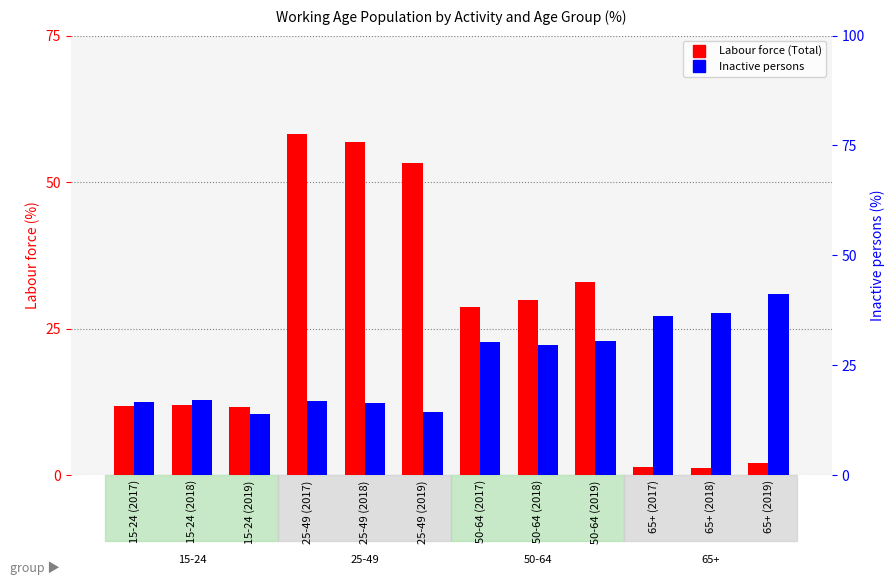

Reading left to right, extract all data points from this chart.

Labour force (Total): 15-24 (2017)=11.7	15-24 (2018)=12.0	15-24 (2019)=11.7	25-49 (2017)=58.2	25-49 (2018)=56.9	25-49 (2019)=53.3	50-64 (2017)=28.7	50-64 (2018)=29.8	50-64 (2019)=32.9	65+ (2017)=1.4	65+ (2018)=1.3	65+ (2019)=2.1
Inactive persons: 15-24 (2017)=16.6	15-24 (2018)=17.1	15-24 (2019)=13.9	25-49 (2017)=16.9	25-49 (2018)=16.4	25-49 (2019)=14.3	50-64 (2017)=30.2	50-64 (2018)=29.6	50-64 (2019)=30.6	65+ (2017)=36.3	65+ (2018)=36.9	65+ (2019)=41.2